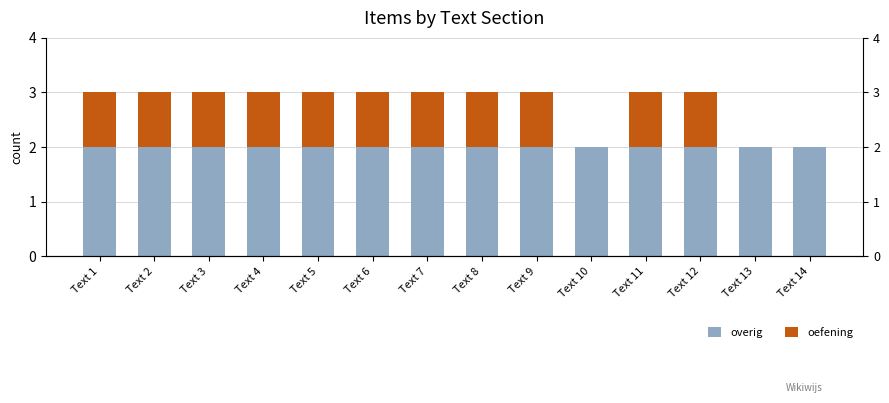

How many bars are there in total?

28